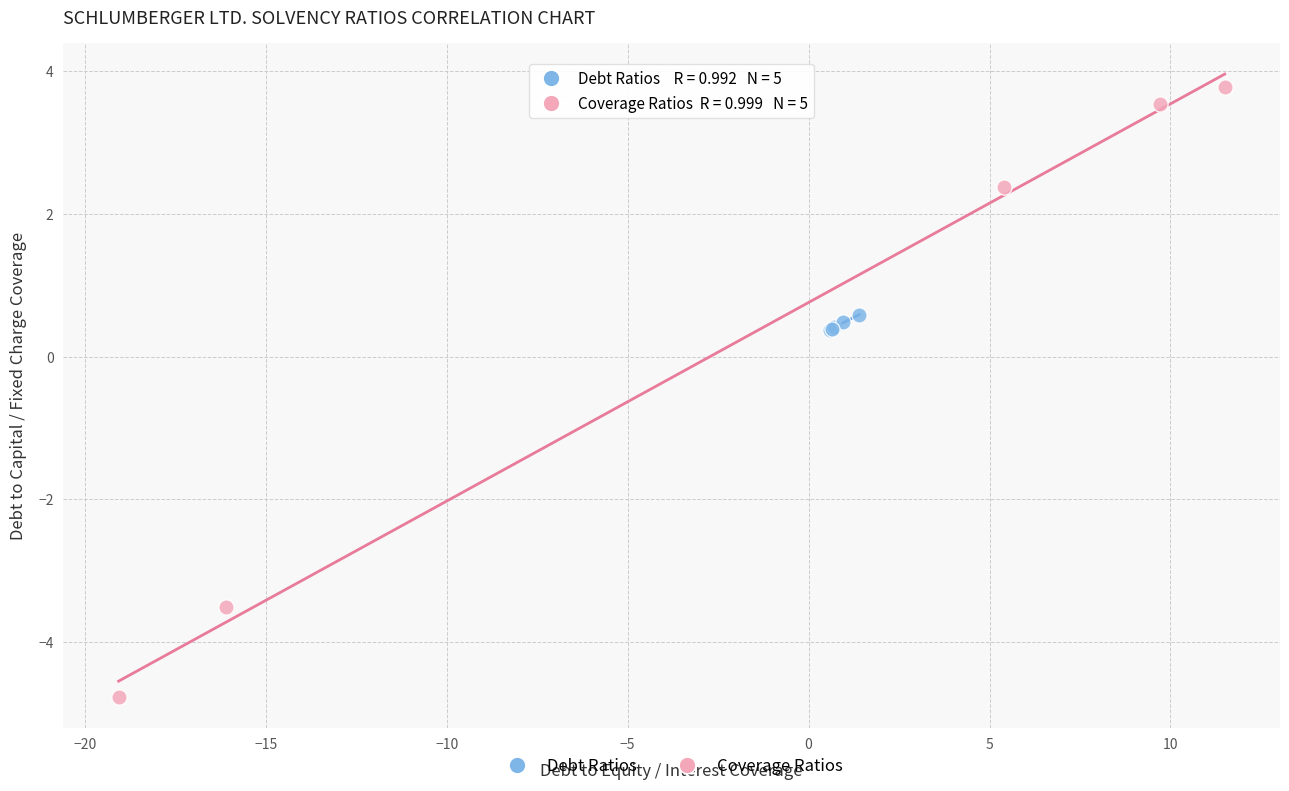

Which series reaches the minimum Y coordinate?

Coverage Ratios